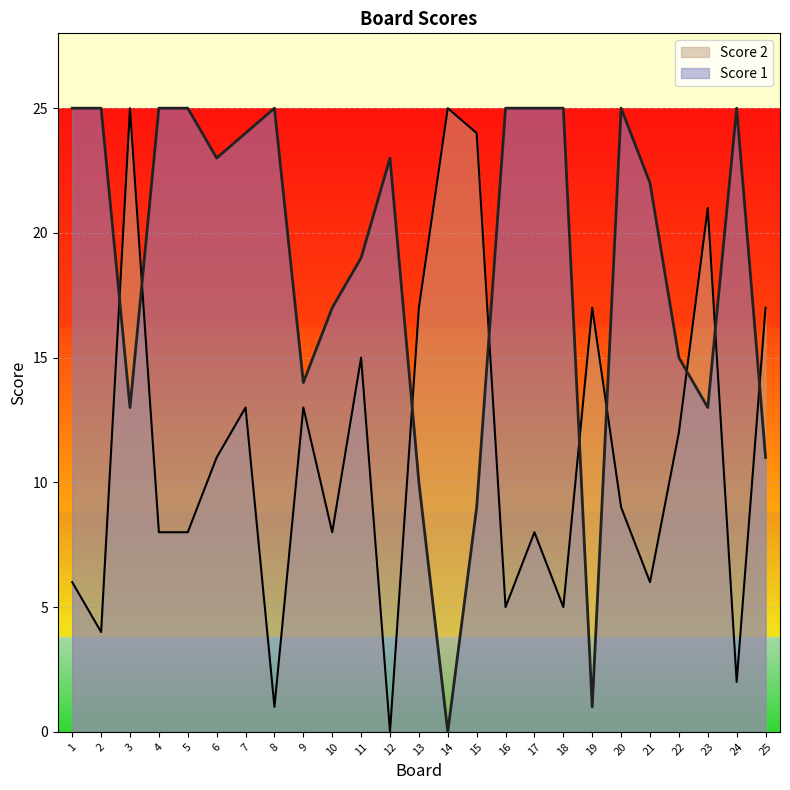

At which label does Score 1 first exceed 23?

1